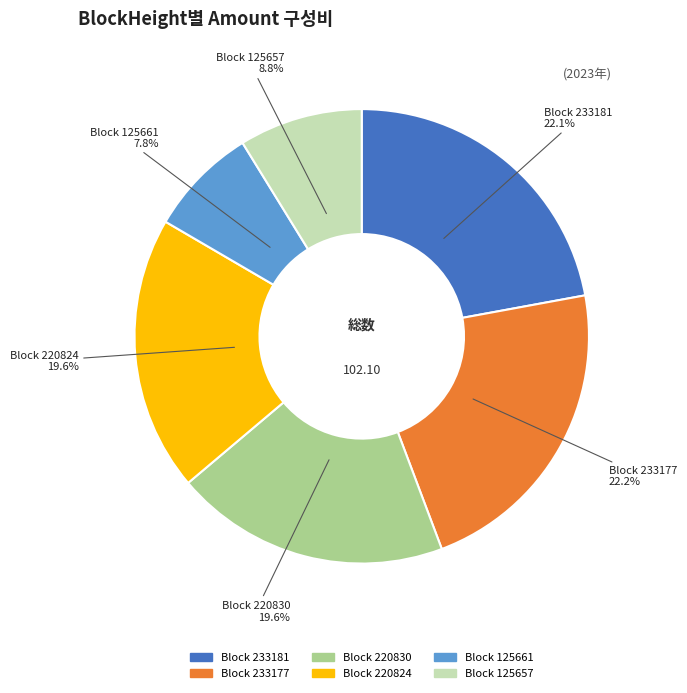

Does any single category account for the majority?

No